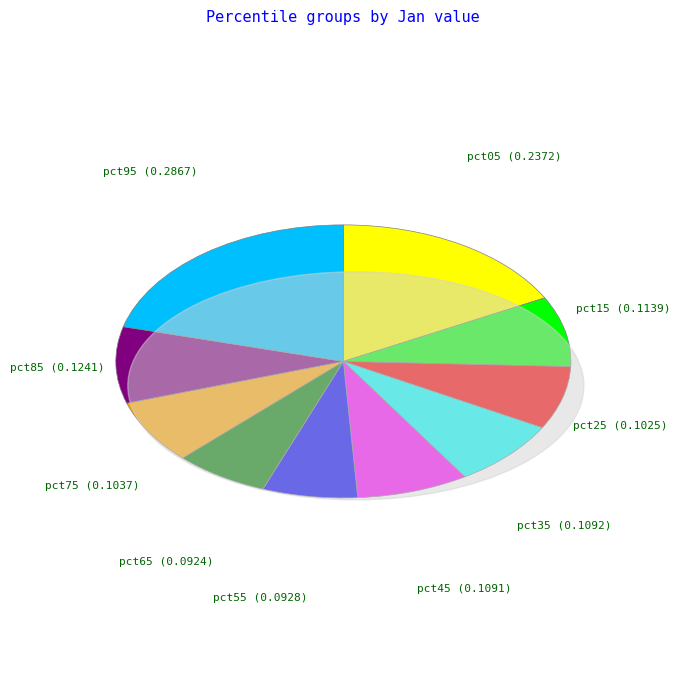

The pct95 slice represents 21% of the pie. True or false?

True